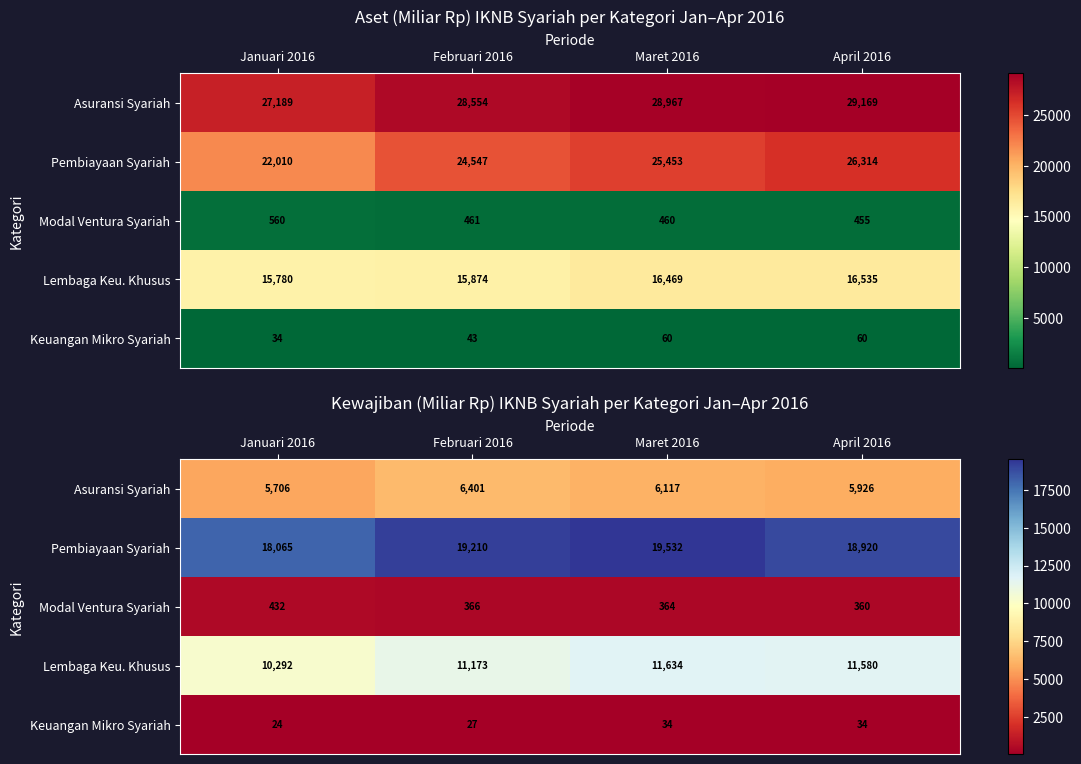

List the labels in order of Lembaga Keu. Khusus value, largest first.

Maret 2016, April 2016, Februari 2016, Januari 2016